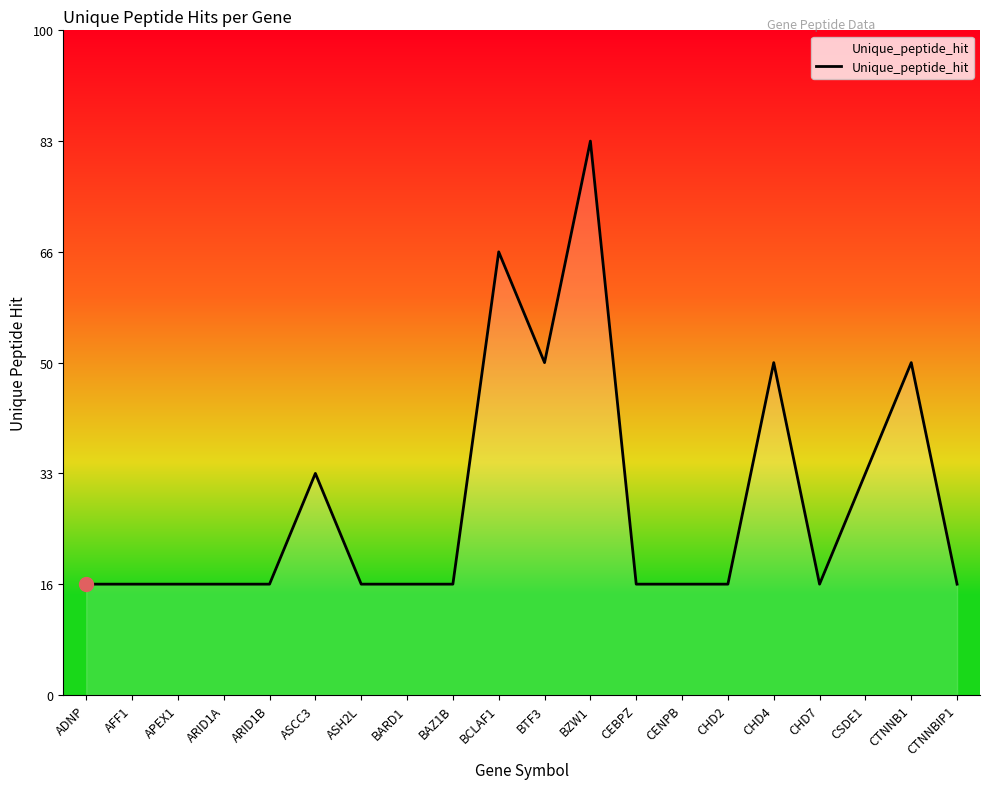

Is this an area chart (filled region under the line)?

Yes